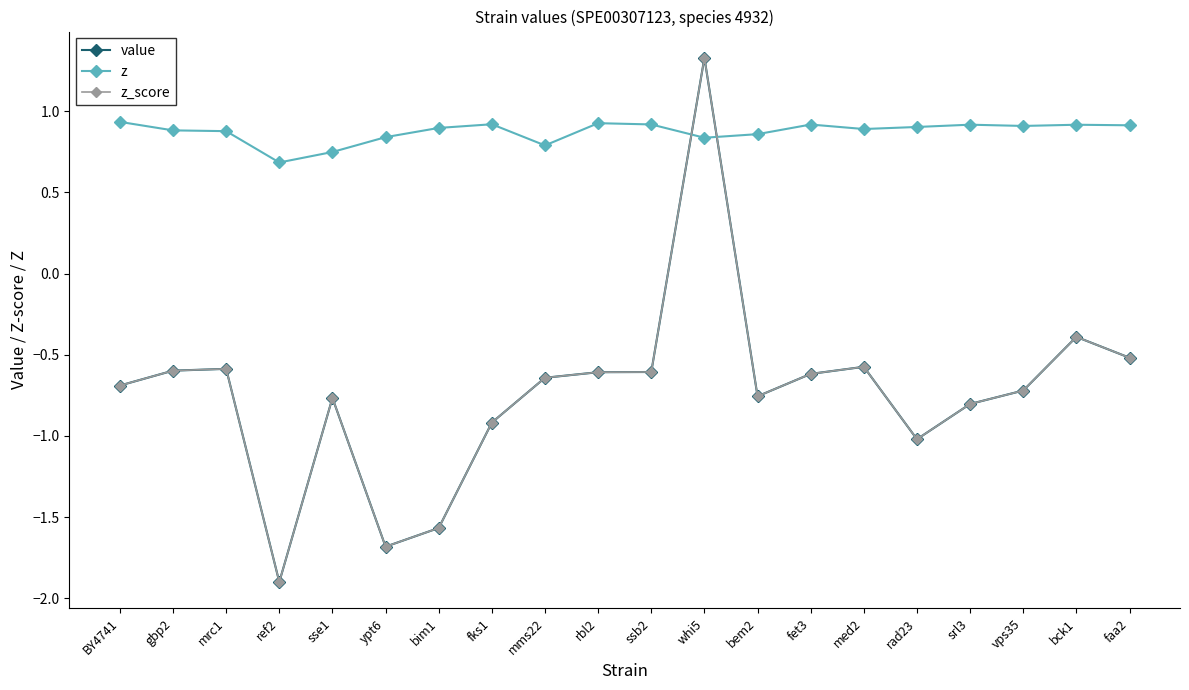

Reading left to right, what are all the values shown in this chart?

value: -0.7	-0.6	-0.6	-1.9	-0.8	-1.7	-1.6	-0.9	-0.6	-0.6	-0.6	1.3	-0.8	-0.6	-0.6	-1.0	-0.8	-0.7	-0.4	-0.5
z: 0.9	0.9	0.9	0.7	0.7	0.8	0.9	0.9	0.8	0.9	0.9	0.8	0.9	0.9	0.9	0.9	0.9	0.9	0.9	0.9
z_score: -0.7	-0.6	-0.6	-1.9	-0.8	-1.7	-1.6	-0.9	-0.6	-0.6	-0.6	1.3	-0.8	-0.6	-0.6	-1.0	-0.8	-0.7	-0.4	-0.5